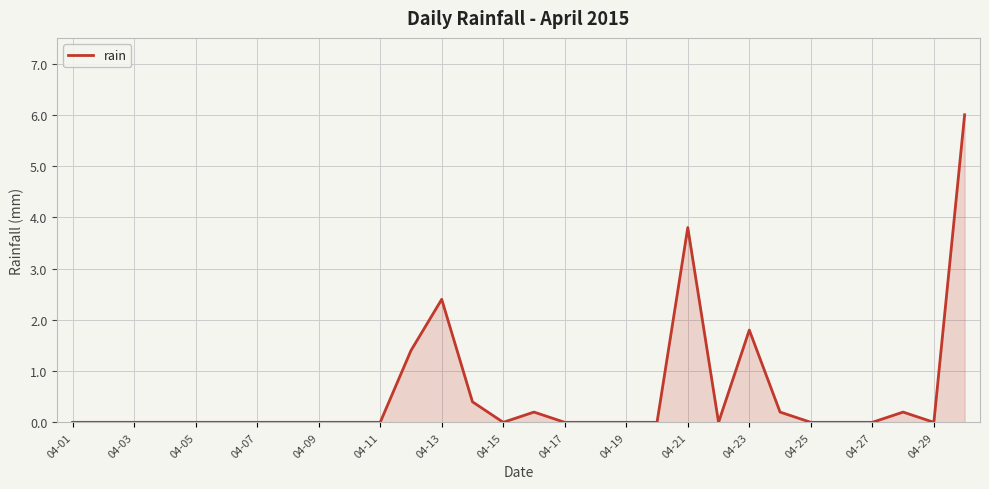

What is the difference between the maximum and minimum values?

6.0